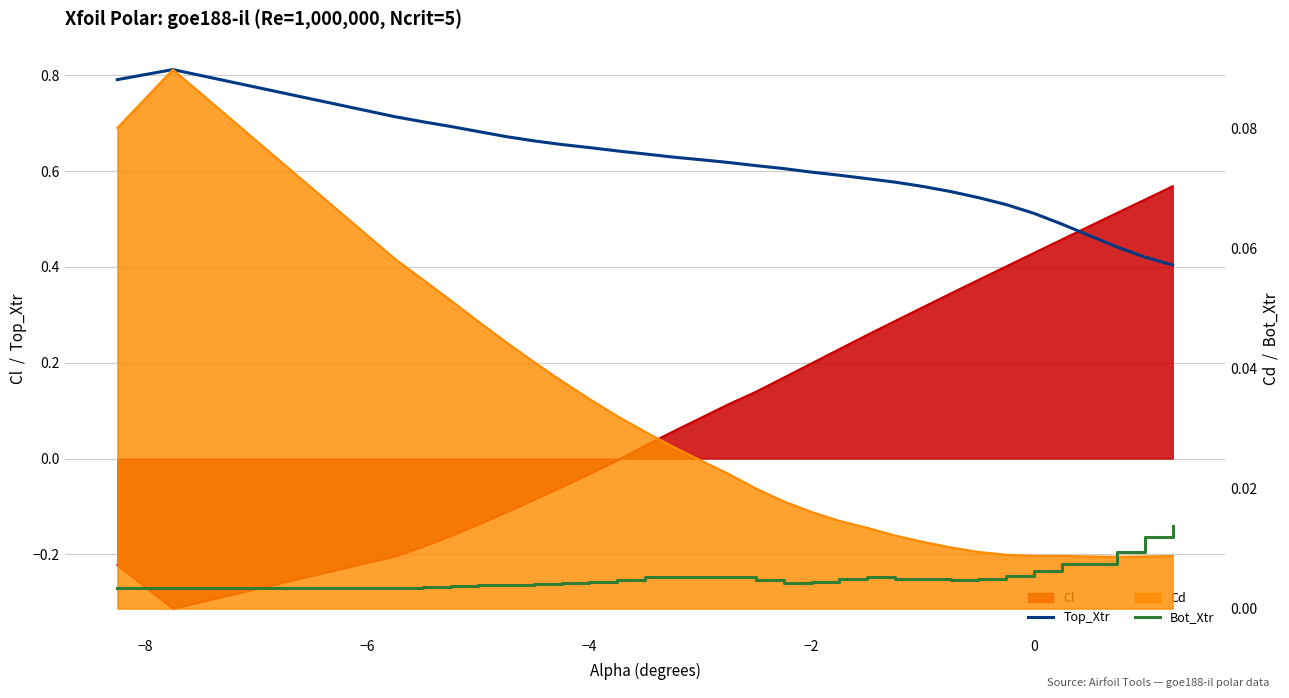

Which series has the widest spread of values?

Top_Xtr